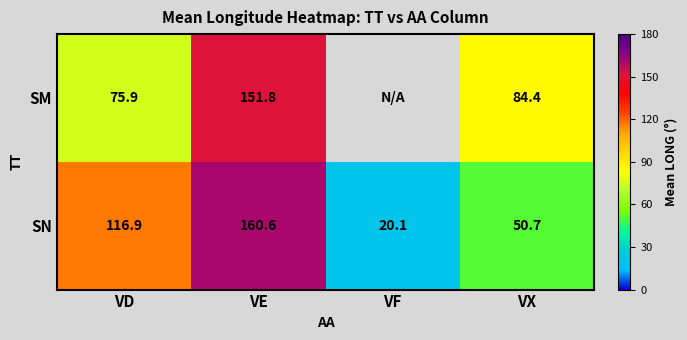

At which label does SN reach its peak?

VE